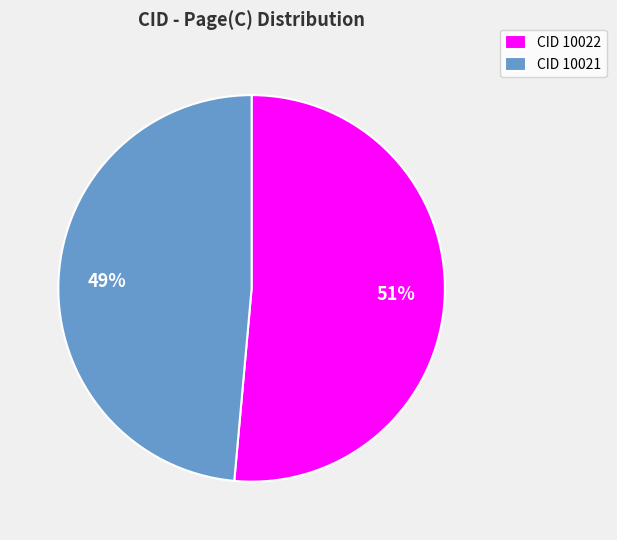

Count the number of slices in the pie.

2